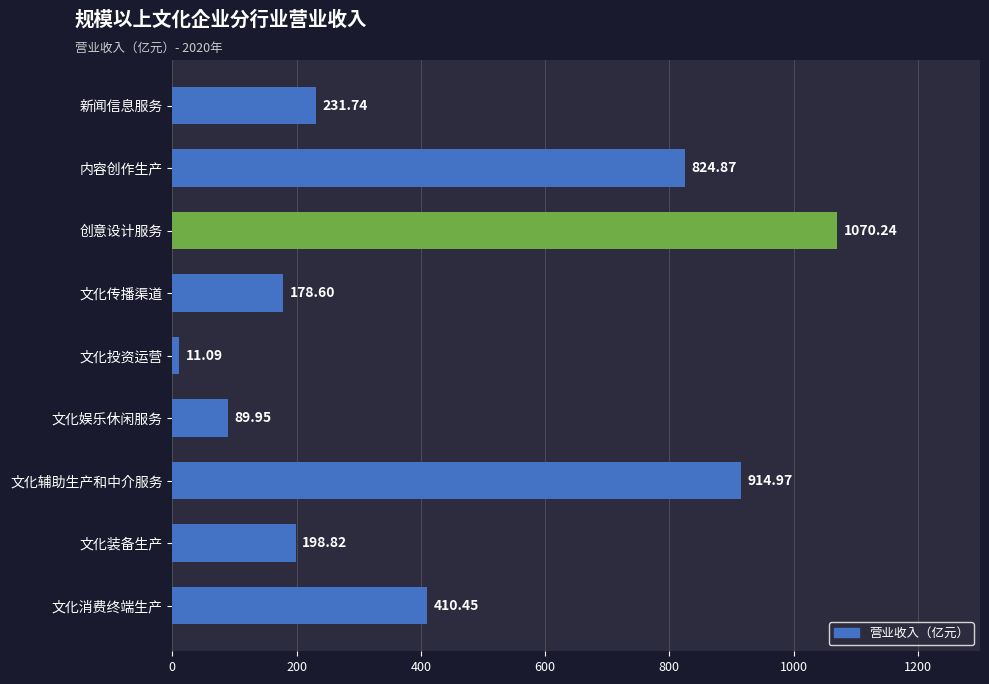

List the labels in order of value, smallest first.

文化投资运营, 文化娱乐休闲服务, 文化传播渠道, 文化装备生产, 新闻信息服务, 文化消费终端生产, 内容创作生产, 文化辅助生产和中介服务, 创意设计服务